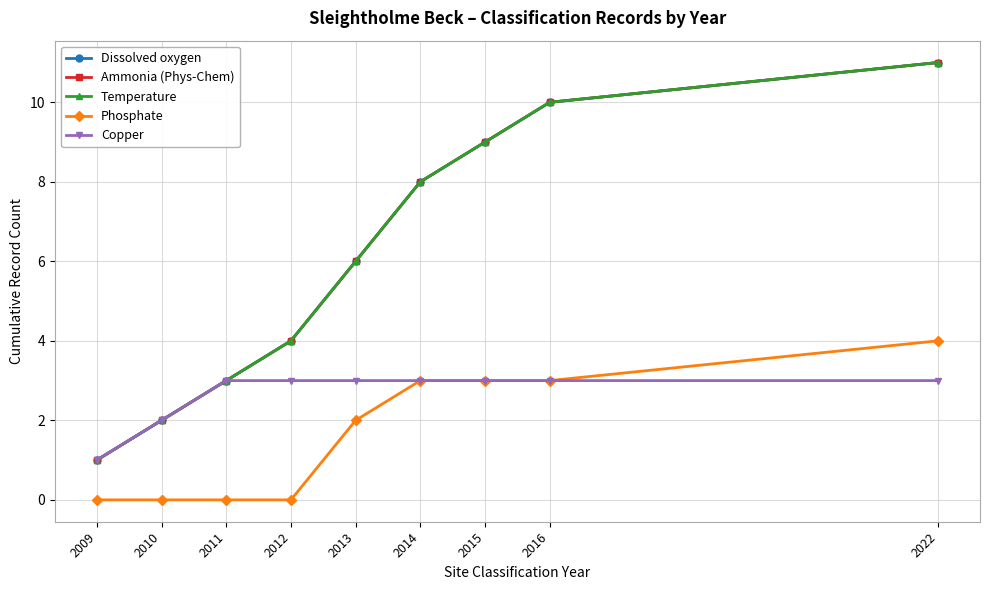

Is the value of Dissolved oxygen at 2012 greater than the value of Phosphate at 2009?

Yes